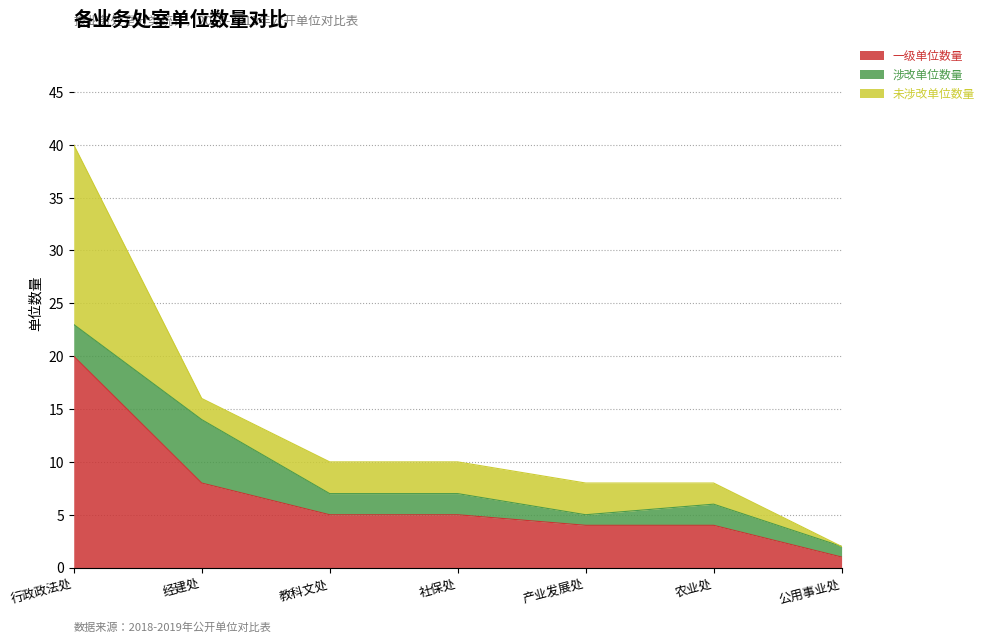

What is the label of the 4th point from the right?

社保处